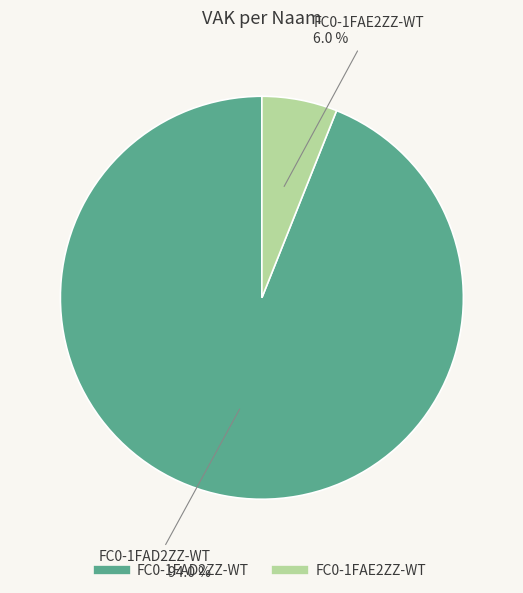

To the nearest percent, what percentage of the pie is FC0-1FAE2ZZ-WT?

6%